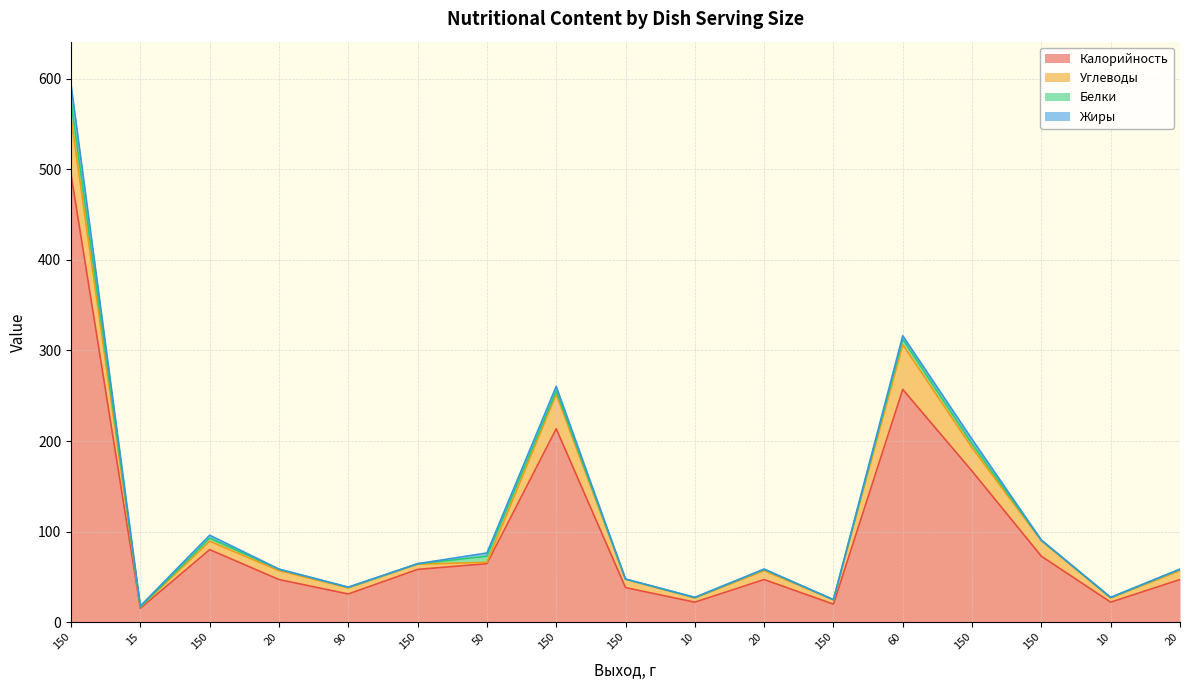

How many lines are shown in the chart?

4